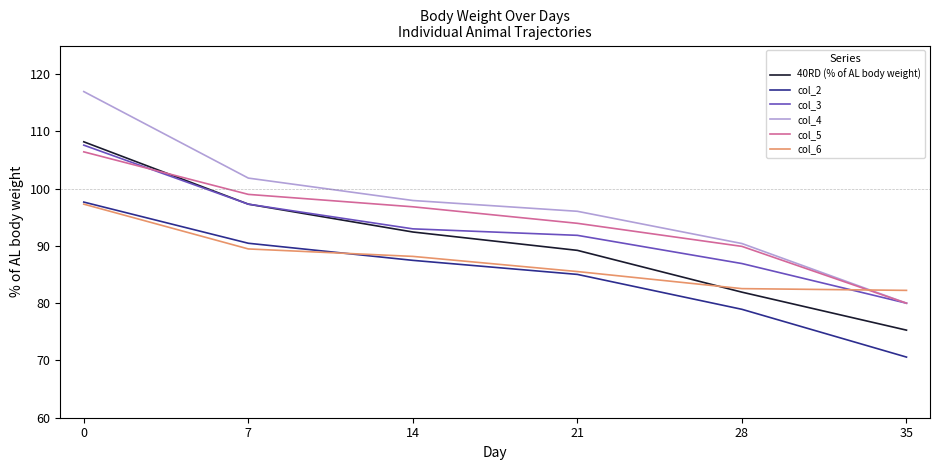

Between 14 and 35, which series saw the biggest shift?

col_4